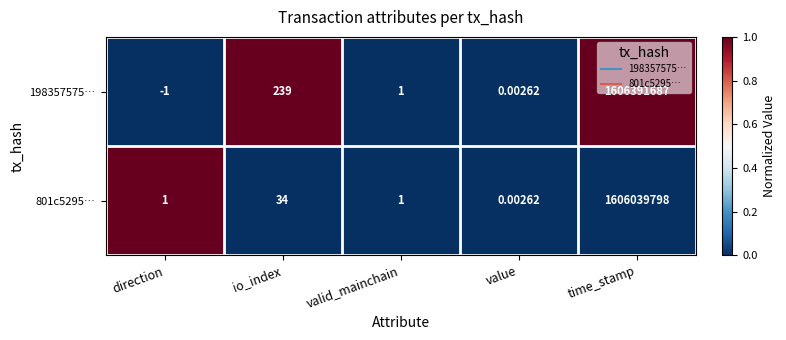

Which series has the largest total across all categories?

198357575…